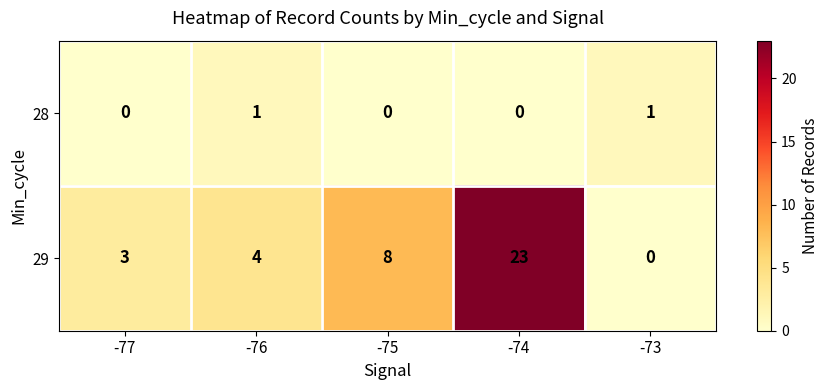

Where is 29 nearest to the value 11?

-75